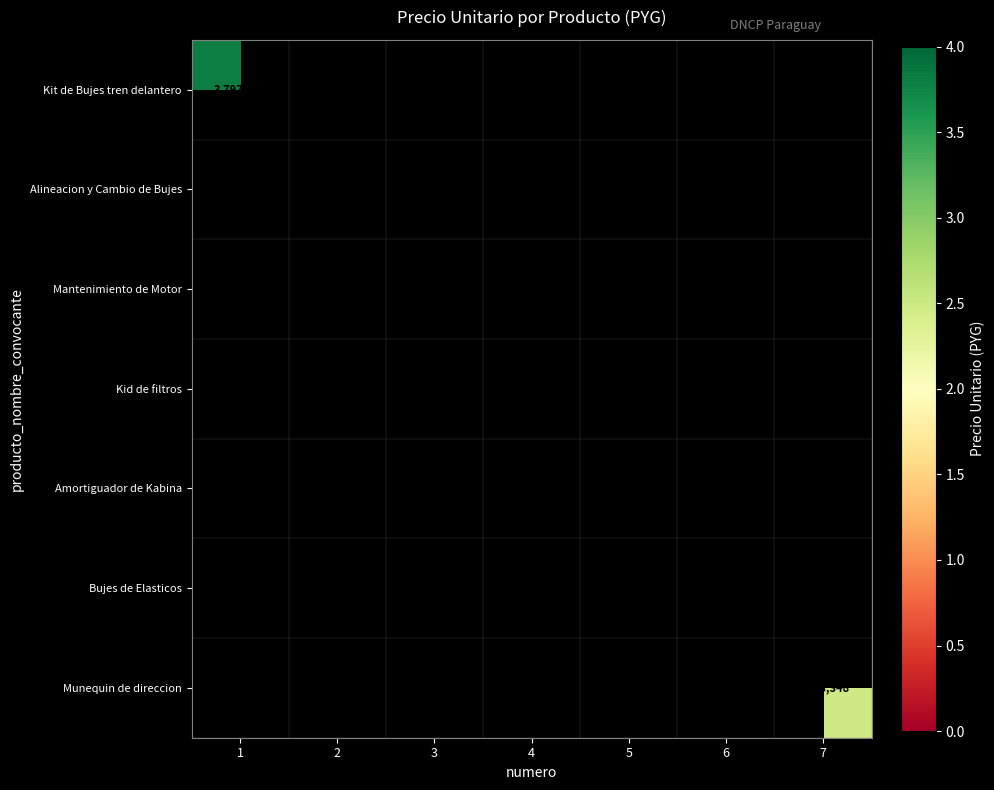

Is it true that Mantenimiento de Motor equals 199190 at 3?

False